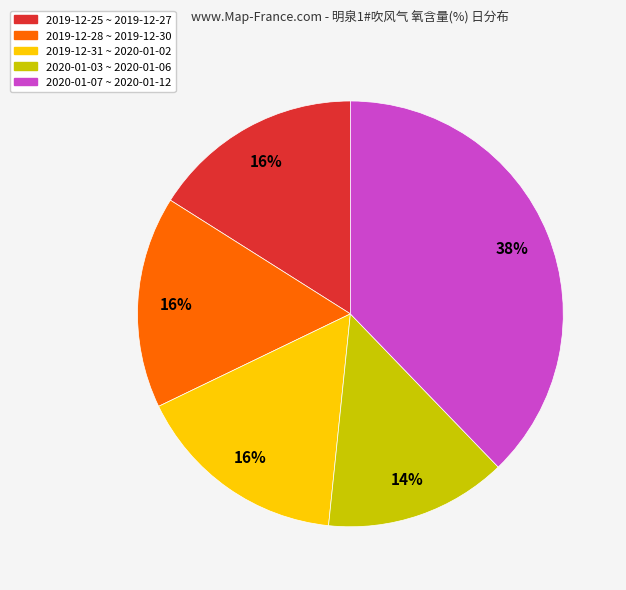

To the nearest percent, what is the average slice percentage?

20%